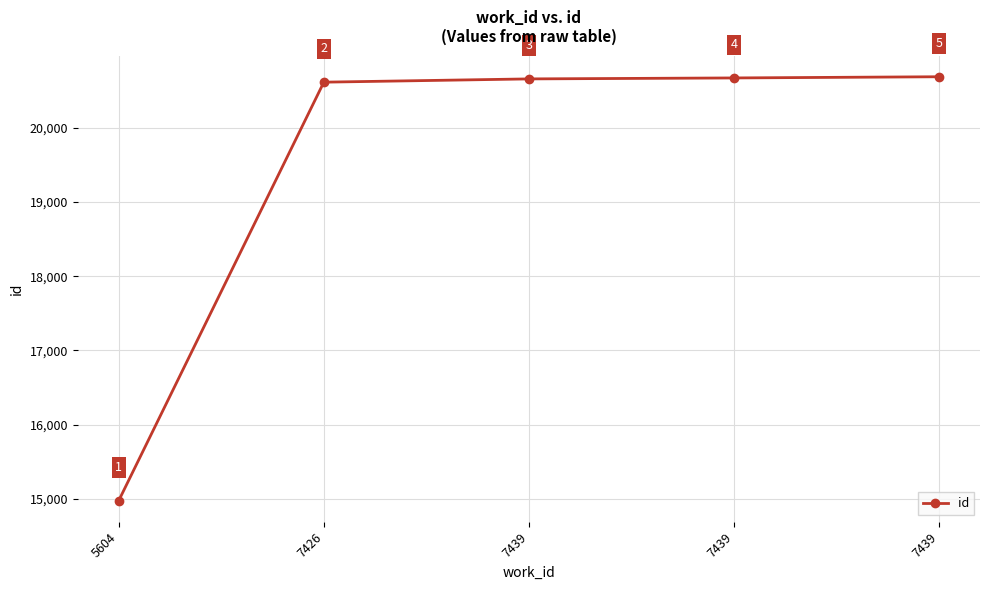

Where does the data first go above 20660?

7439